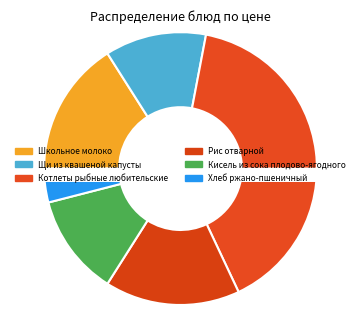

How many slices are in this pie chart?

6